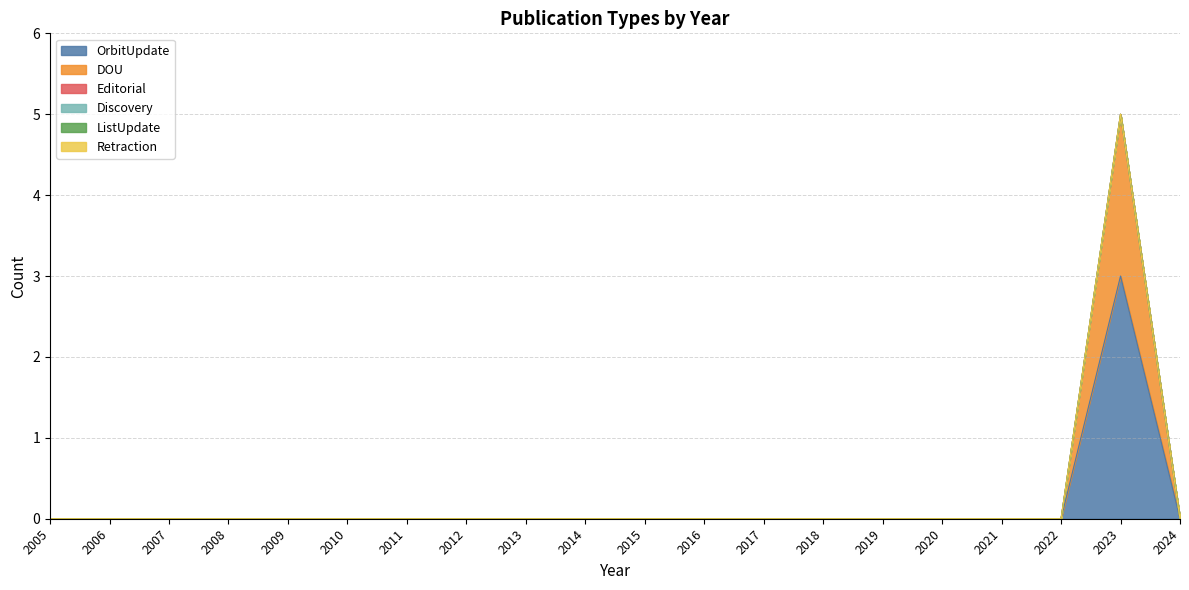

At which label is Discovery closest to 0?

2005